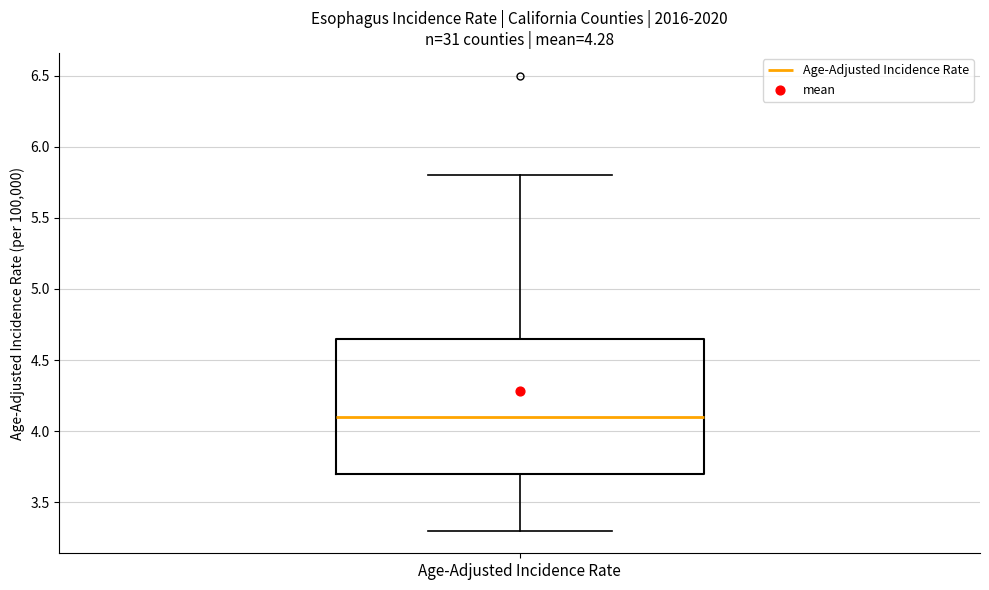

Where is the lower edge of the box for Age-Adjusted Incidence Rate on the y-axis? The values are not printed on the chart, so give them approximately, as read against the axis.

3.70